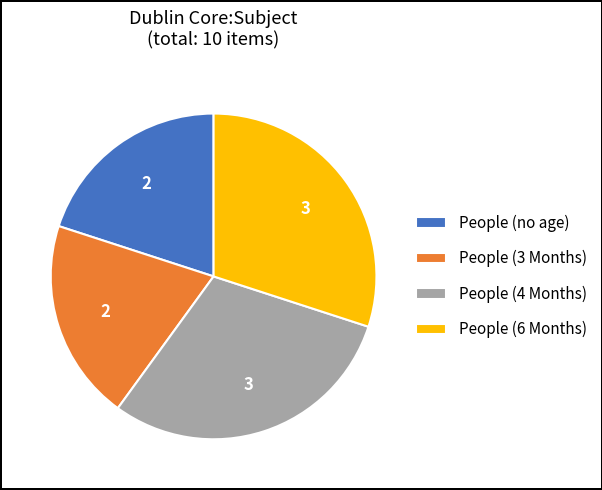

Which has a higher value, People (no age) or People (4 Months)?

People (4 Months)